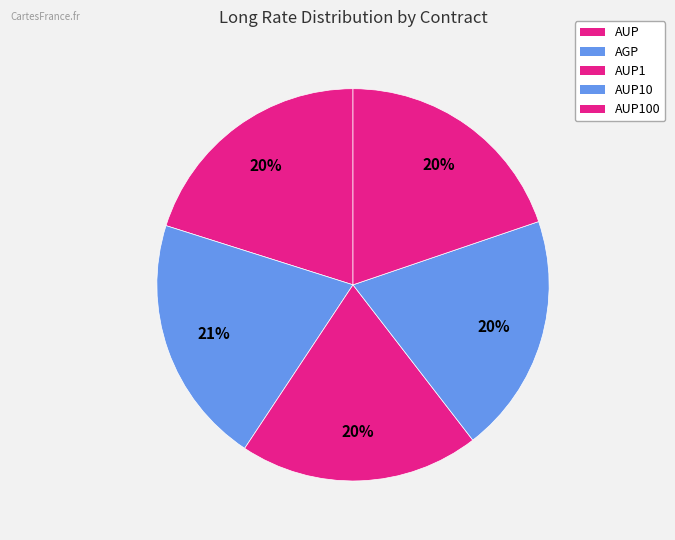

How many slices are in this pie chart?

5